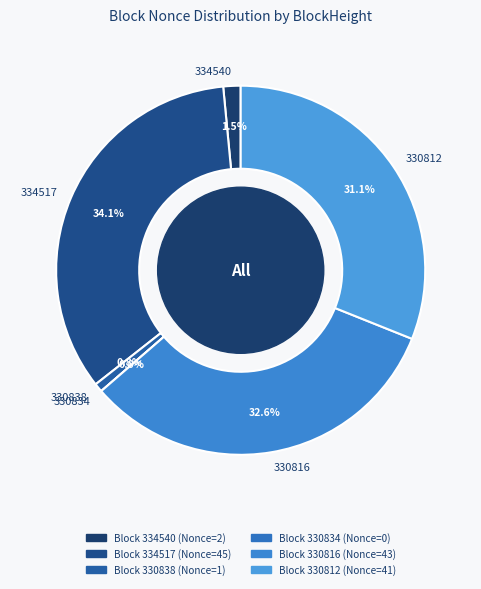

What is the total percentage of 330816 and 330838?

33.3%